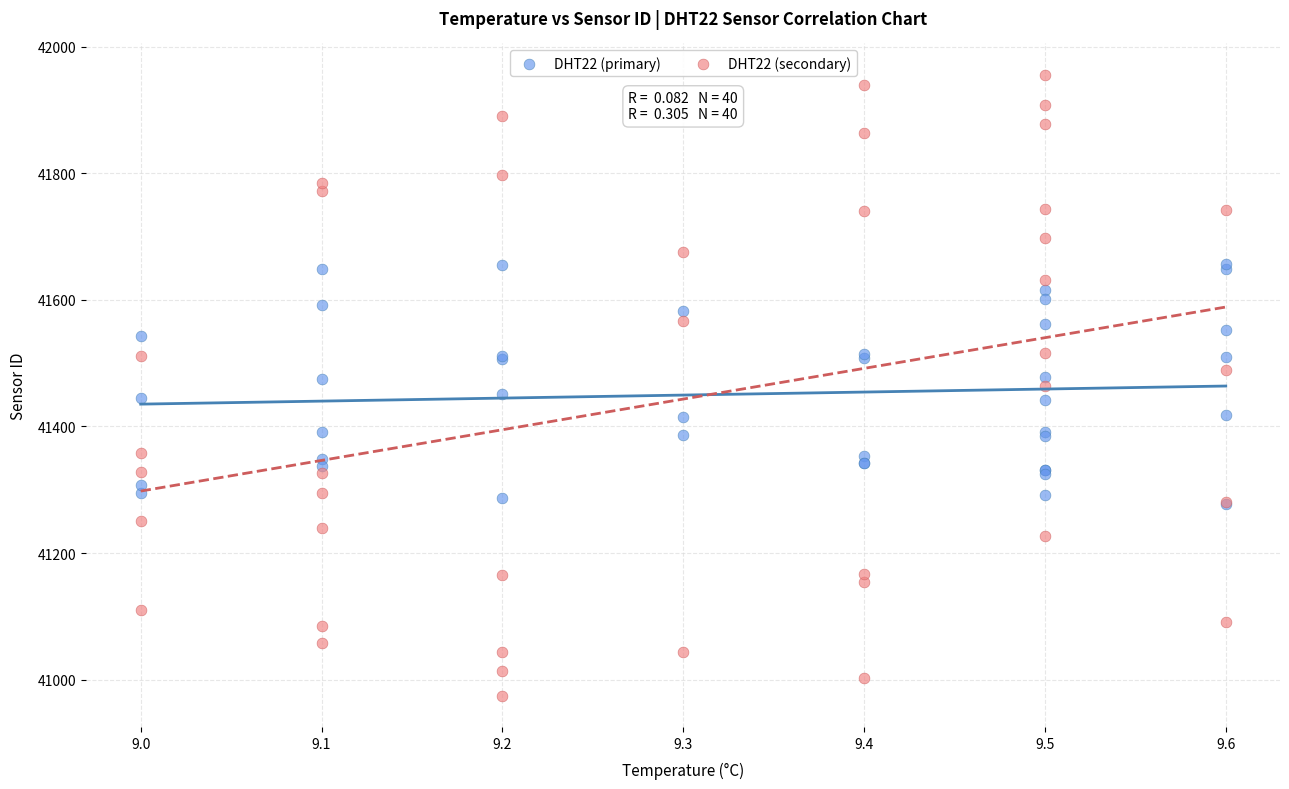

Which series contains the highest Y value?

DHT22 (secondary)